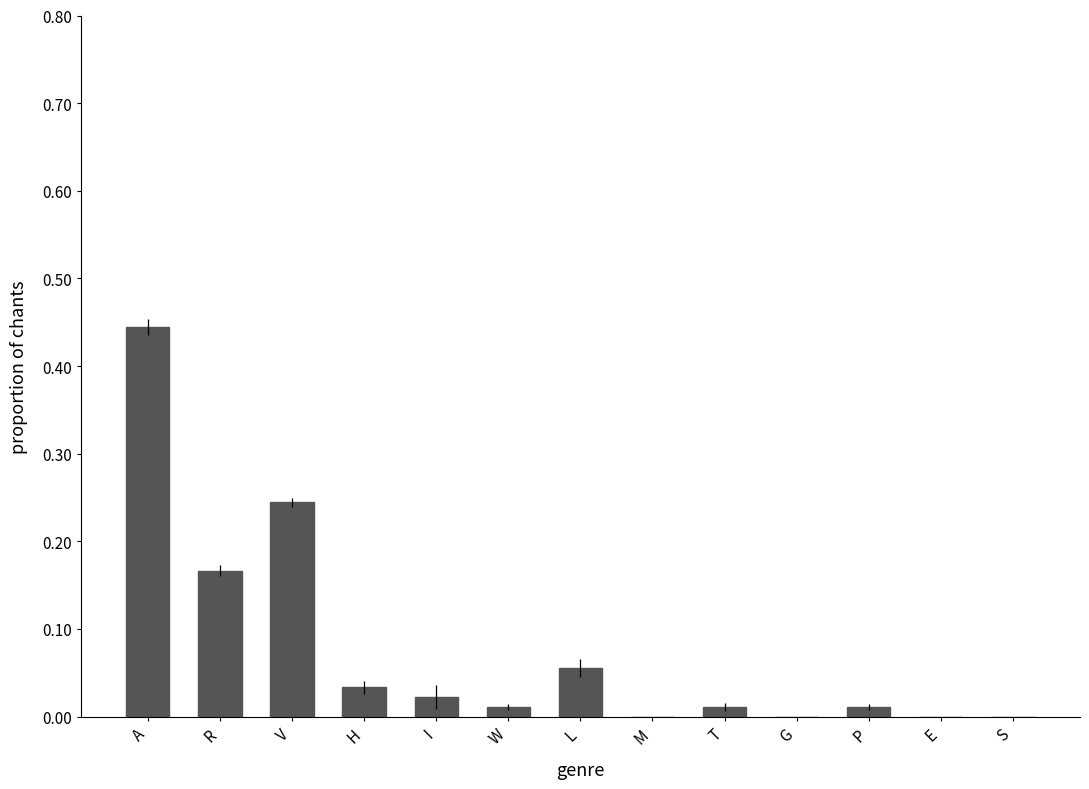

The chart shows a value of 0.0 at P. True or false?

True